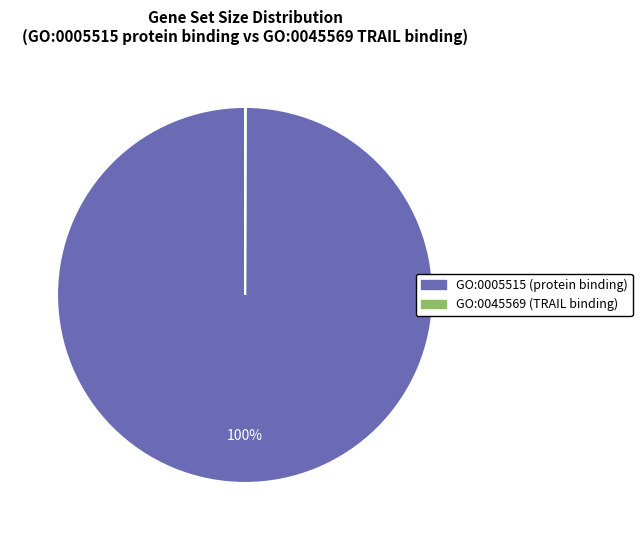

True or false: GO:0005515 accounts for 94% of the total.

False